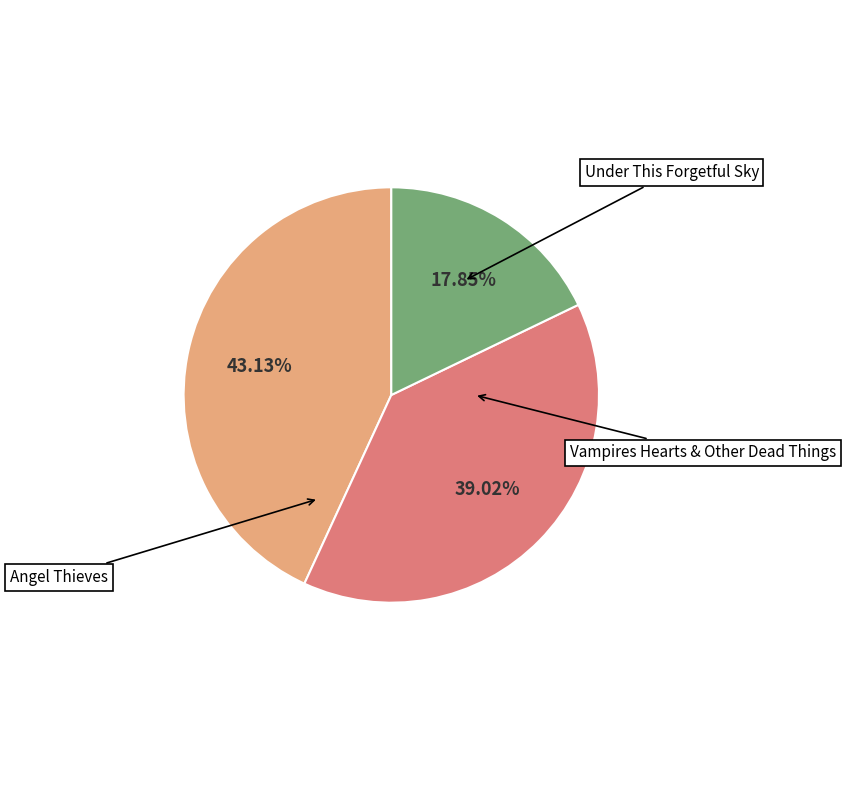

True or false: Vampires Hearts & Other Dead Things accounts for 29% of the total.

False